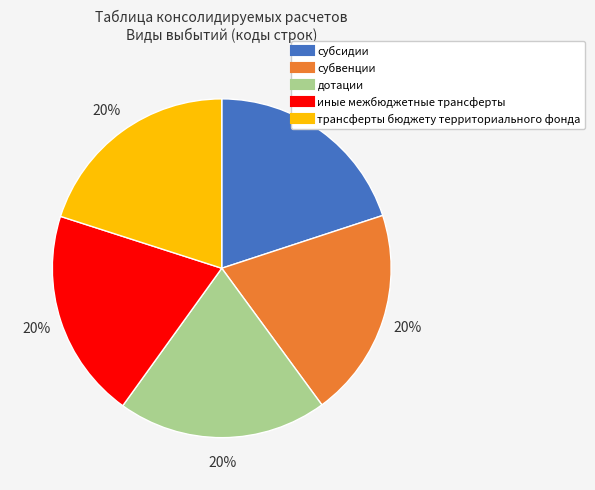

To the nearest percent, what portion does трансферты бюджету территориального фонда represent?

20%